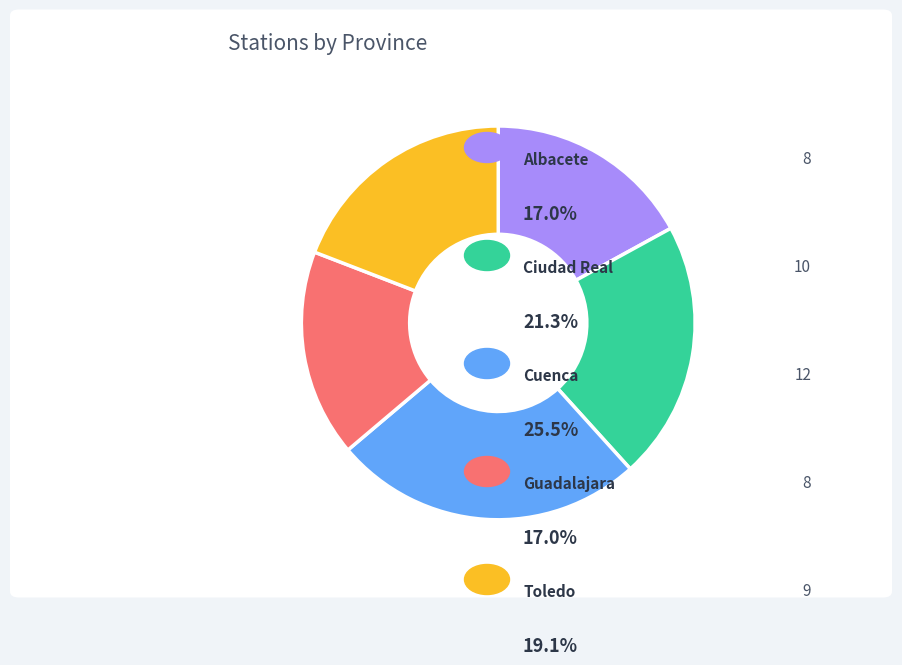

Is there a majority slice in this chart?

No